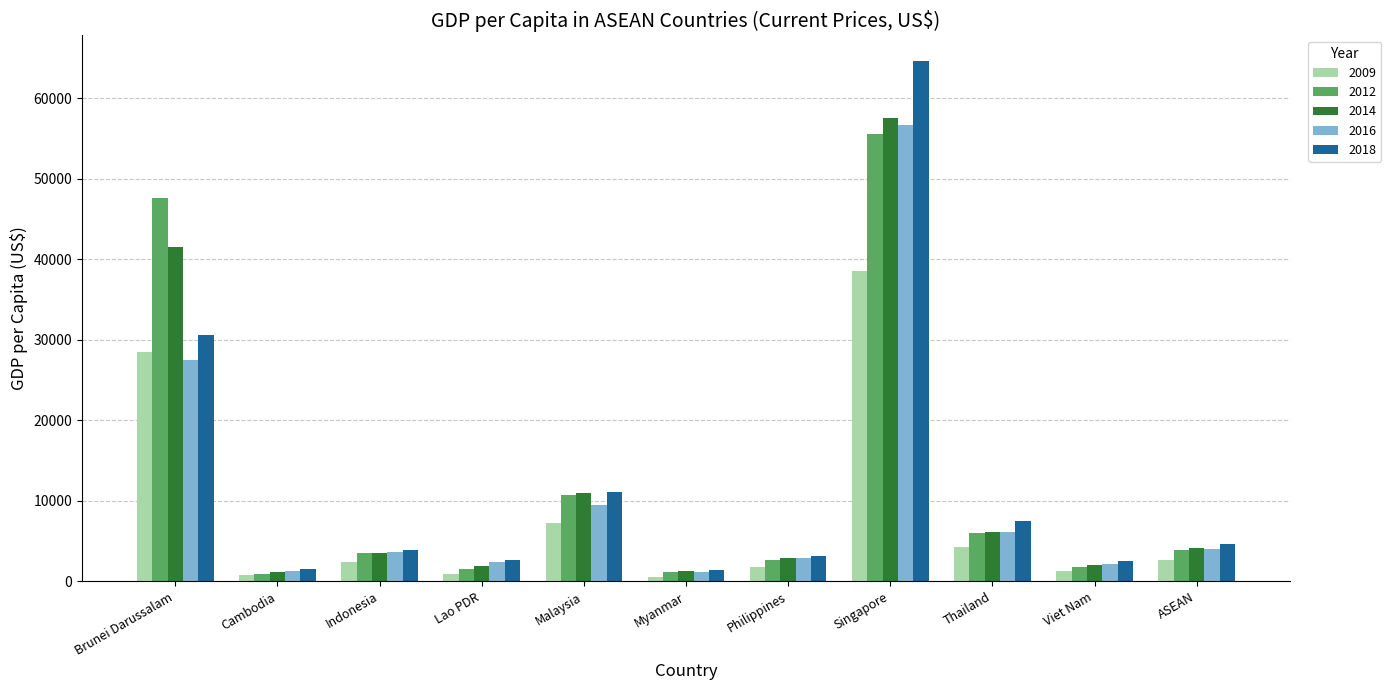

The 2018 series shows 4601.0 at ASEAN. True or false?

True